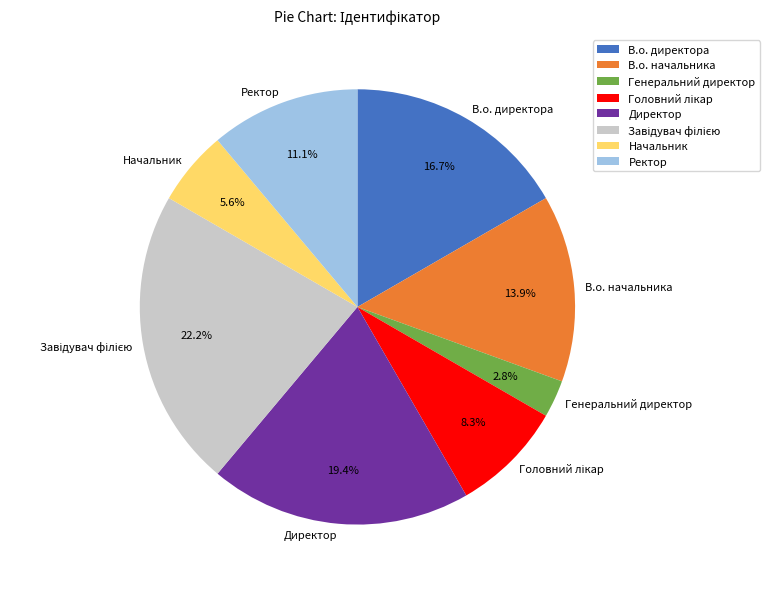

Is there any slice that represents more than half of the pie?

No